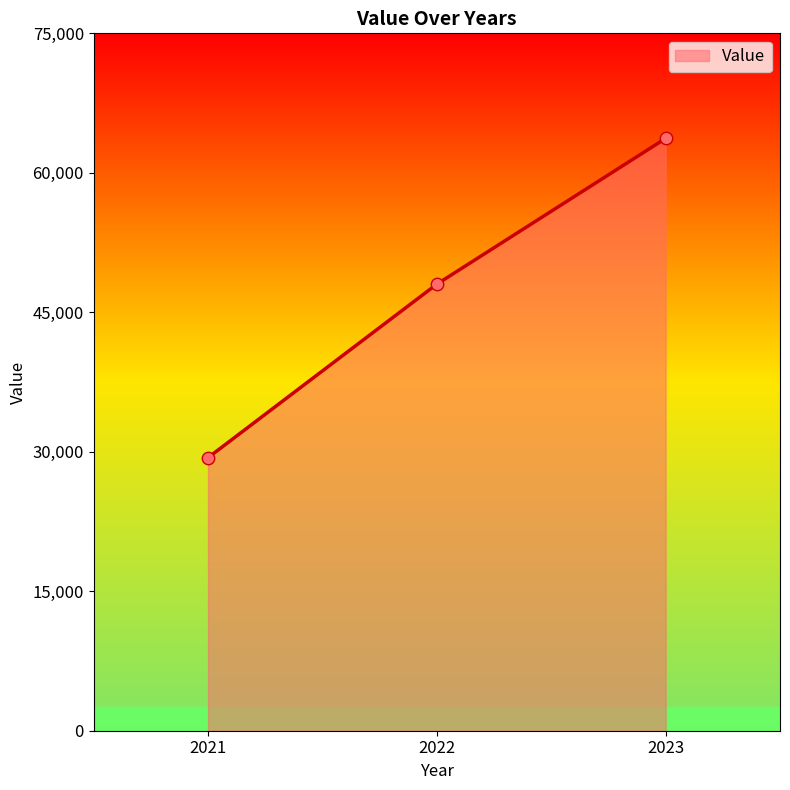

Which has a higher value, 2021 or 2022?

2022